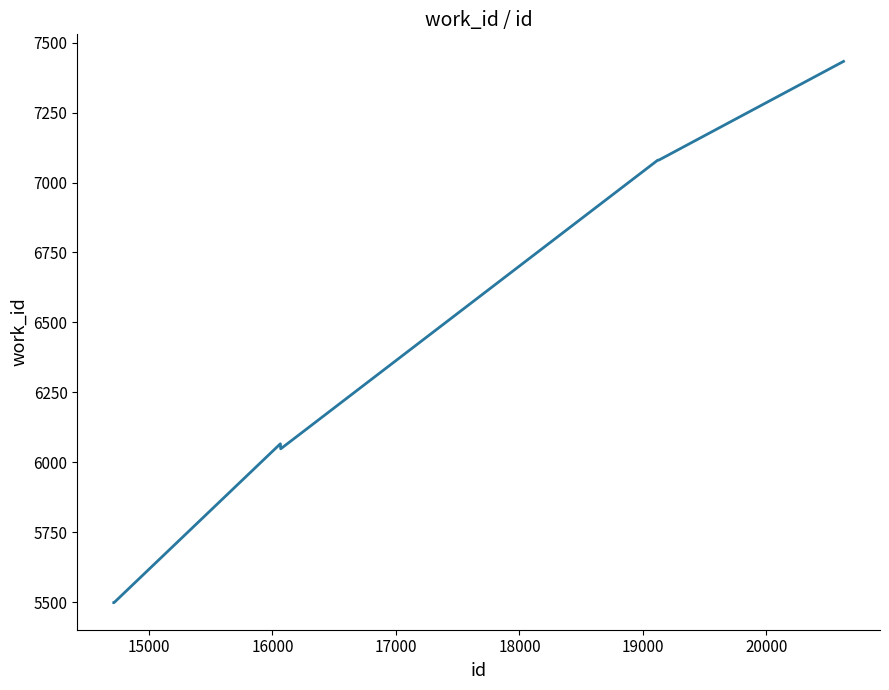

How many categories are shown in the chart?

8